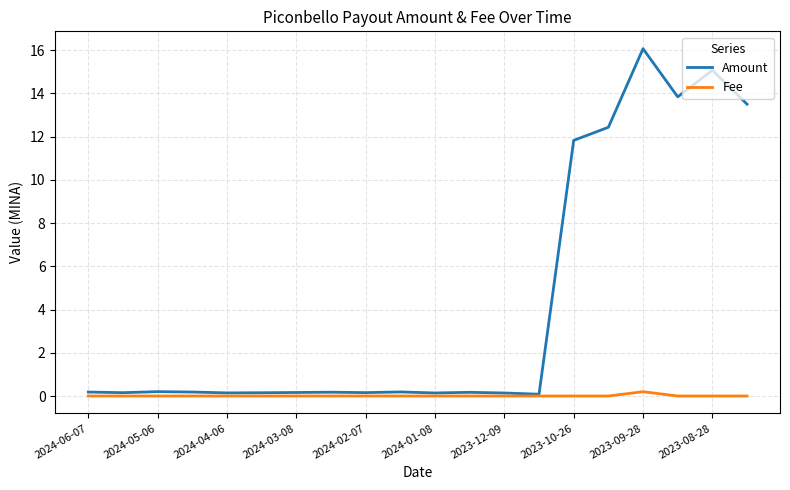

How many categories are shown in the chart?

20